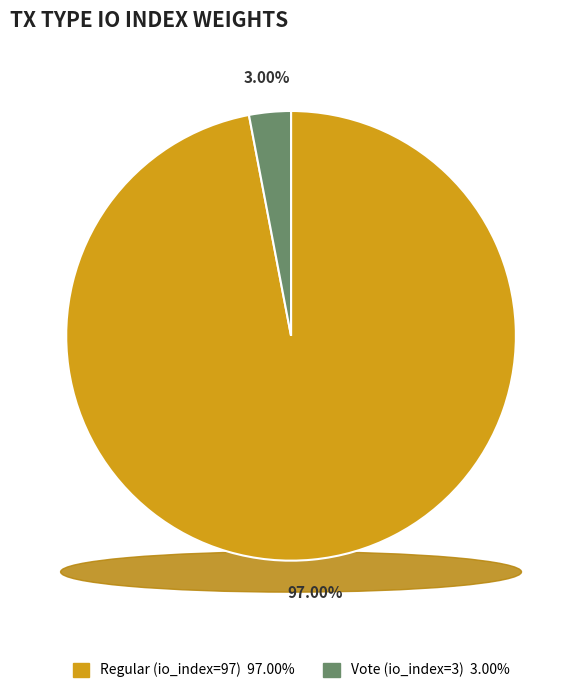

What percentage is the Vote (io_index=3) slice, to the nearest percent?

3%